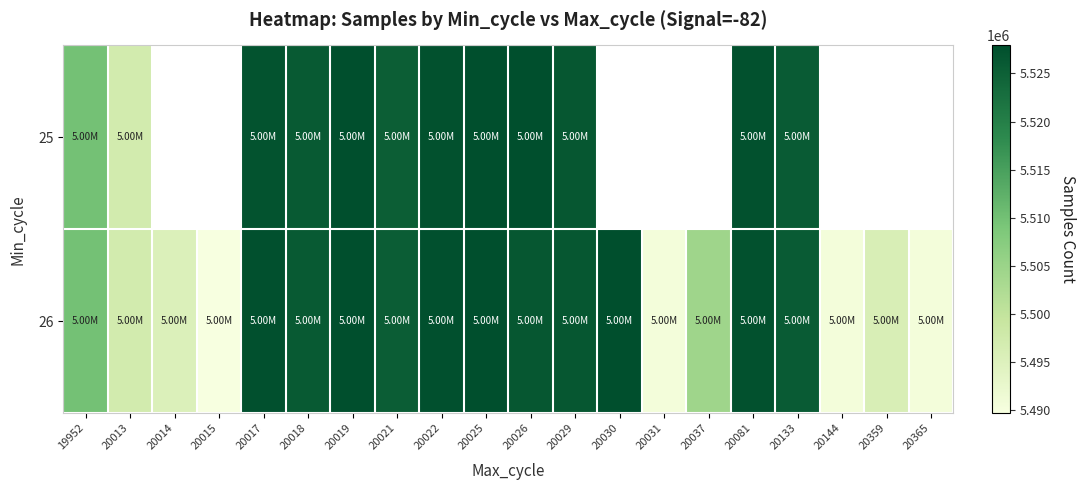

What value does the 25 series have at 20018?

5526090.0